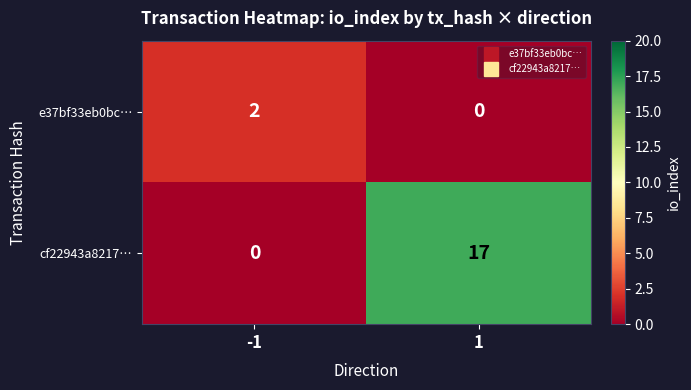

How many series are shown in this chart?

2